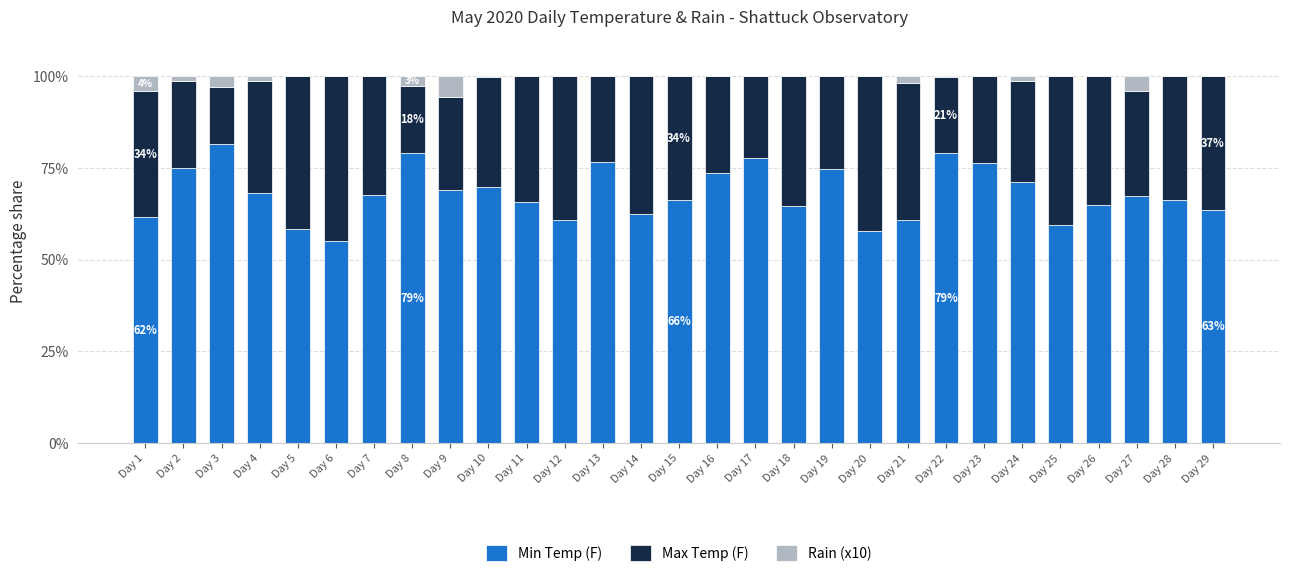

Are the bars grouped side by side (vs. stacked)?

No